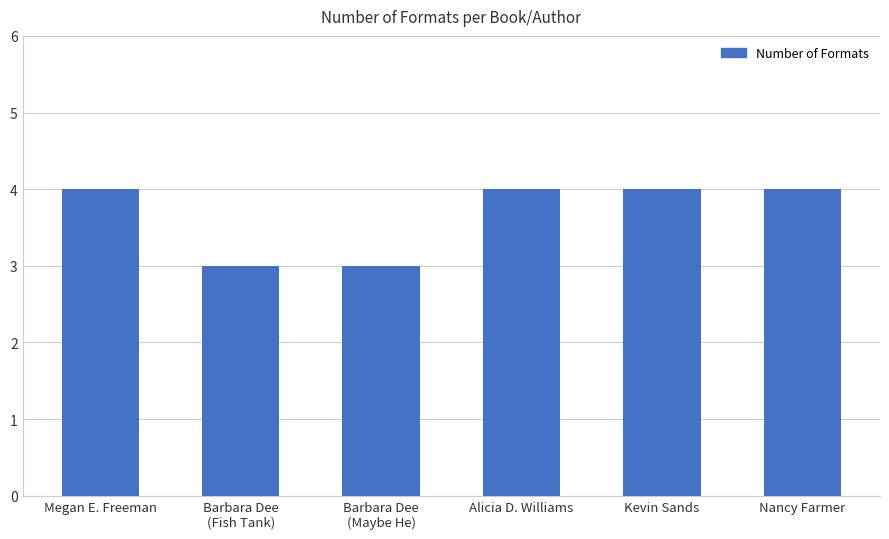

What is the sum of all values?

22